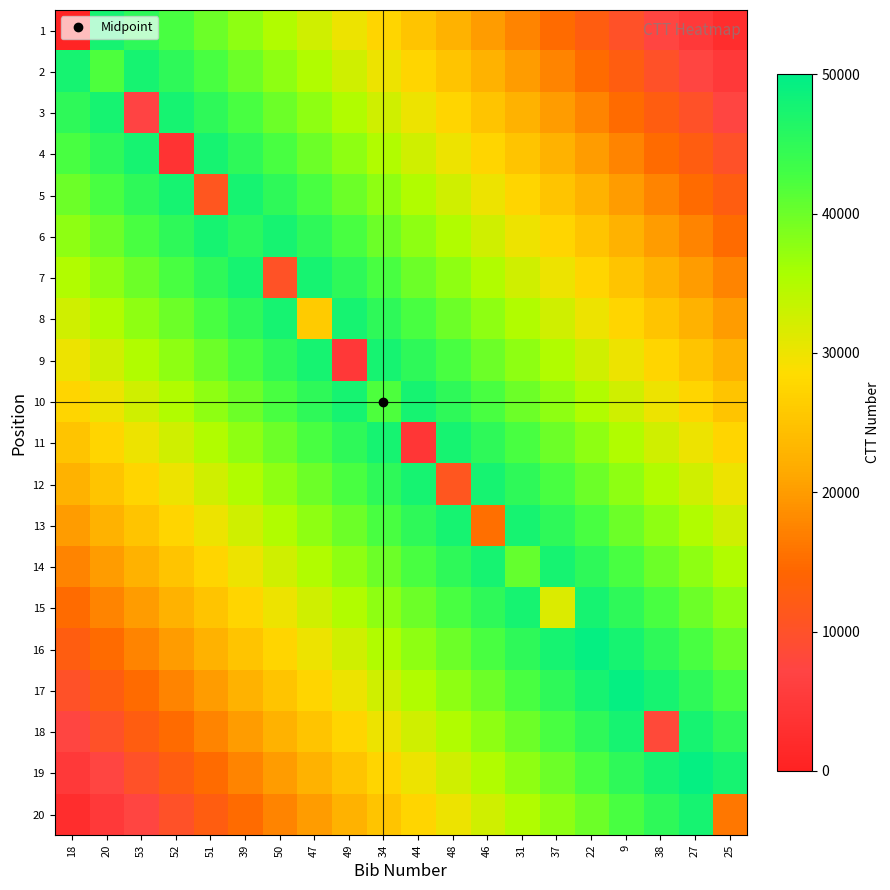

List the series in order of their peak value, lowest first.

1, 2, 3, 4, 5, 6, 7, 8, 9, 10, 11, 12, 13, 14, 15, 18, 20, 19, 16, 17